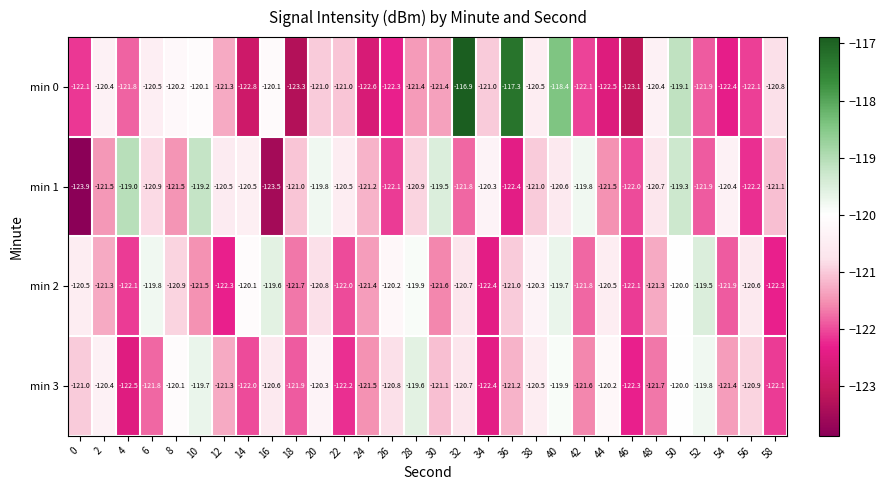

Rank the series by their average value, from lowest to highest.

min 3, min 0, min 1, min 2